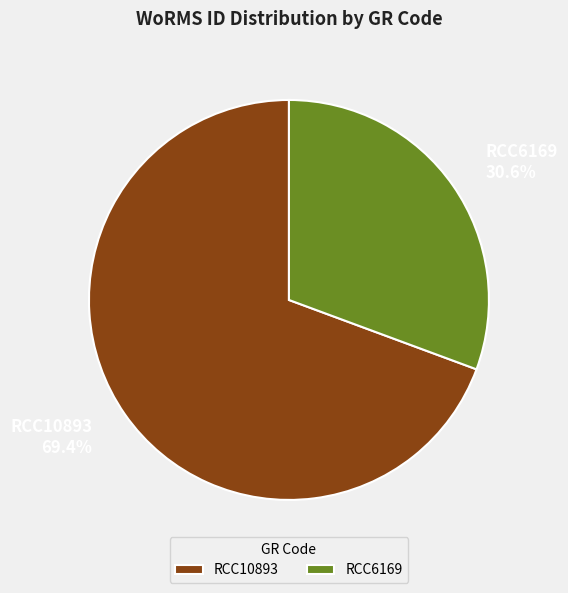

Is there any slice that represents more than half of the pie?

Yes